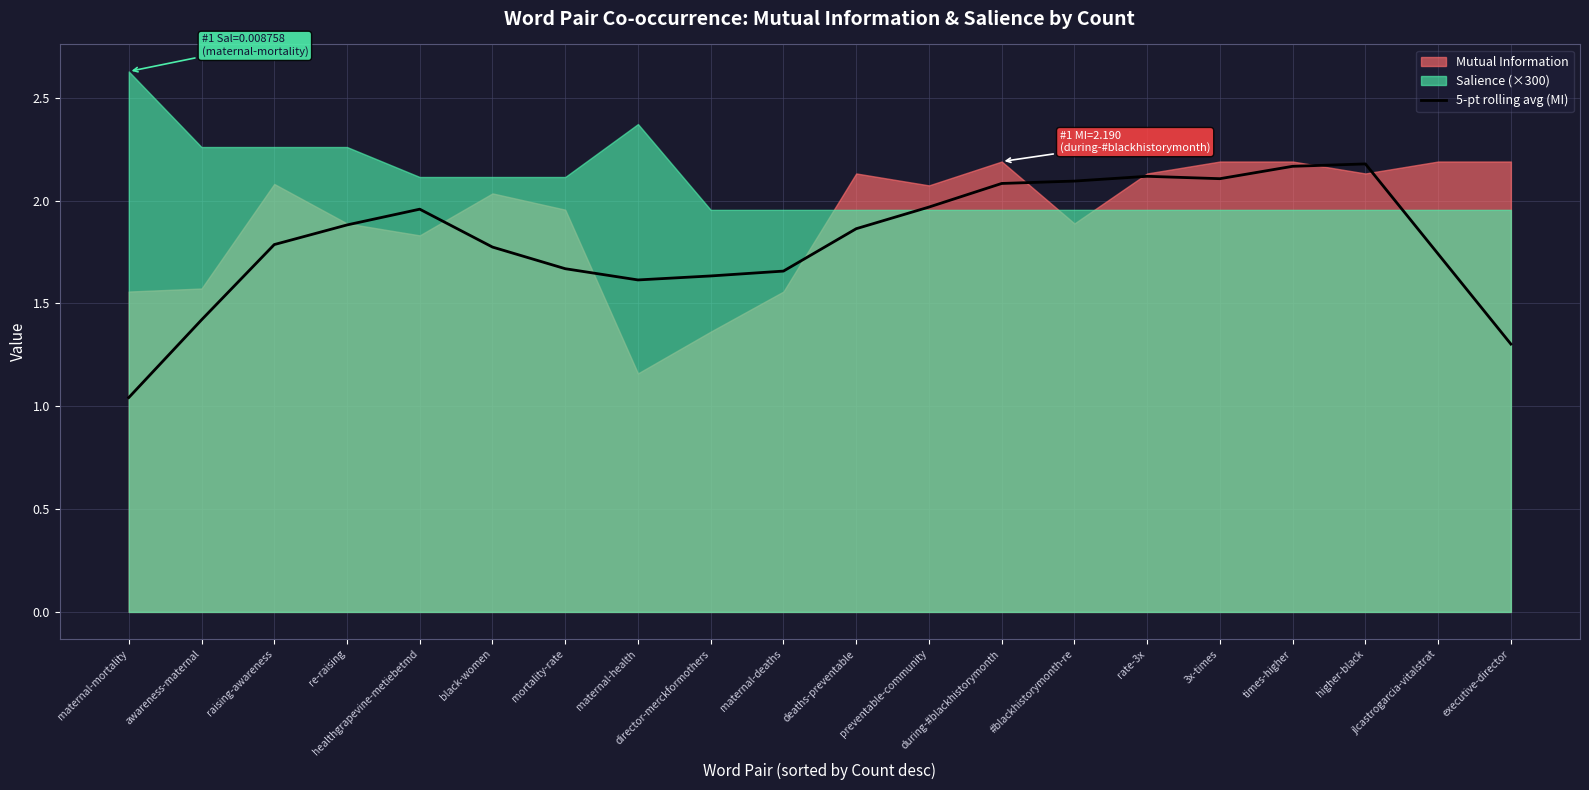

Reading left to right, transcribe all the data shown in this chart.

1.0	1.4	1.8	1.9	2.0	1.8	1.7	1.6	1.6	1.7	1.9	2.0	2.1	2.1	2.1	2.1	2.2	2.2	1.7	1.3